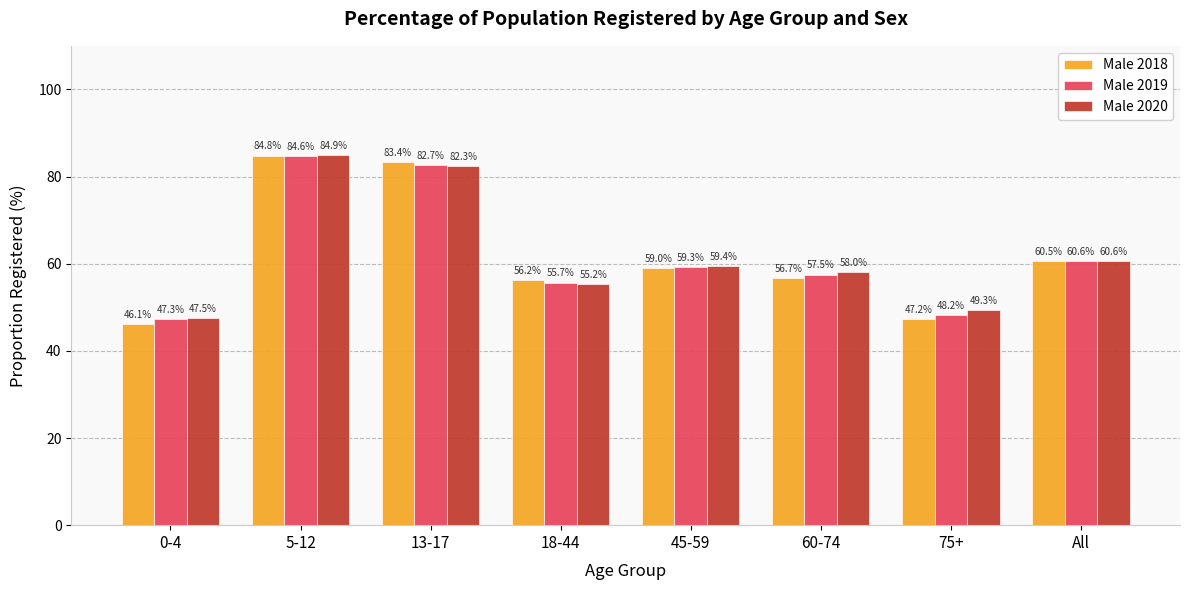

Where is Male 2019 nearest to the value 65?

All